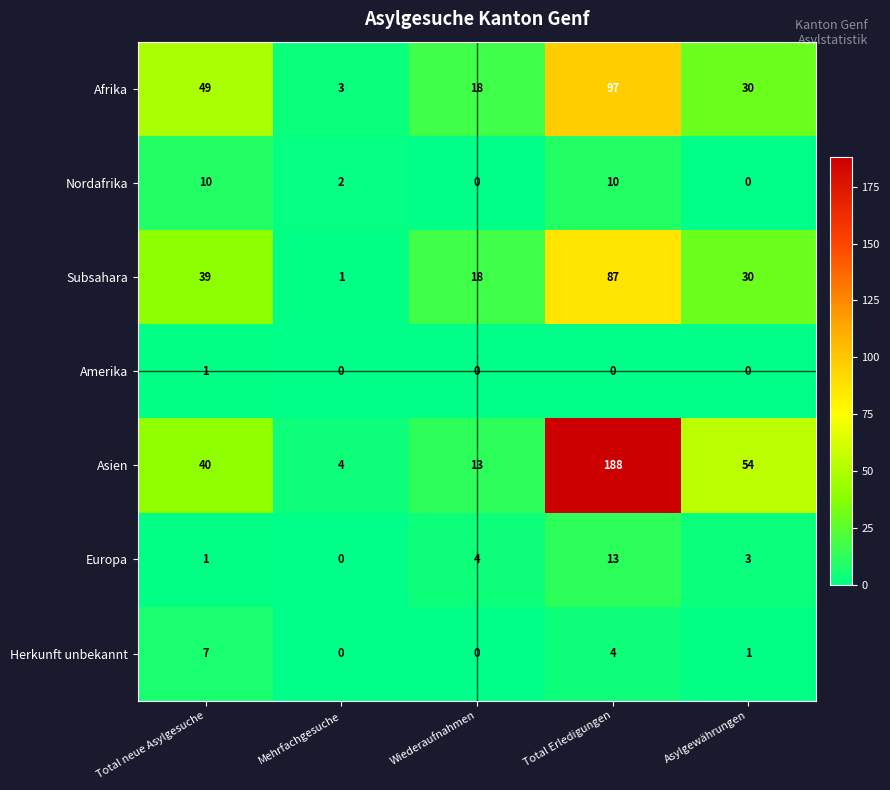

Which series has the largest total across all categories?

Asien